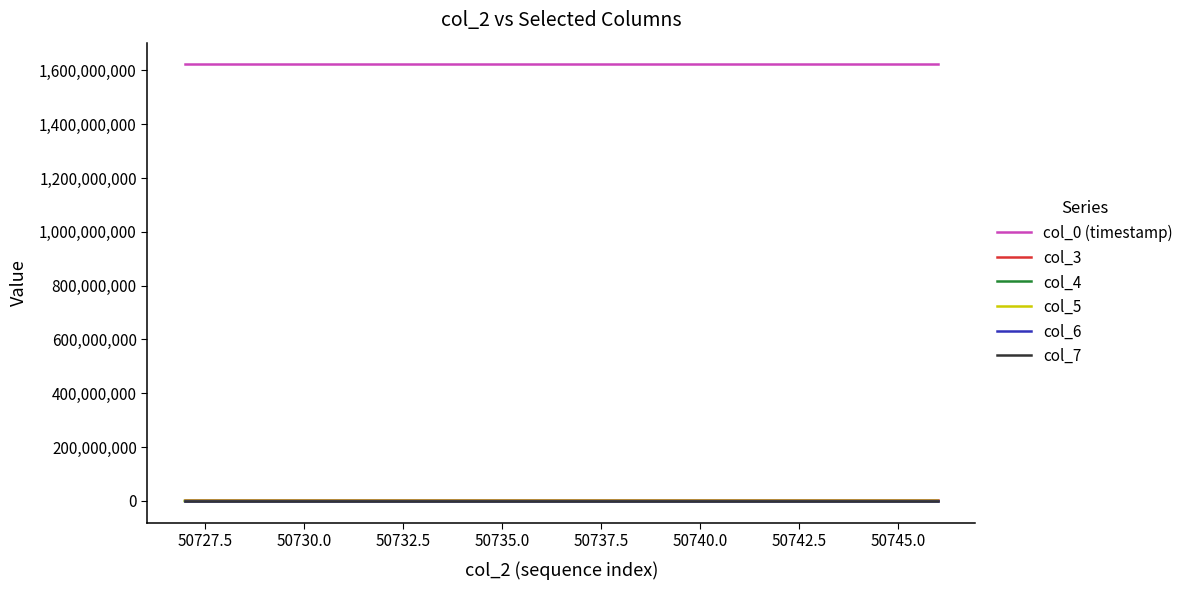

True or false: col_4 and col_0 (timestamp) cross at least once.

False